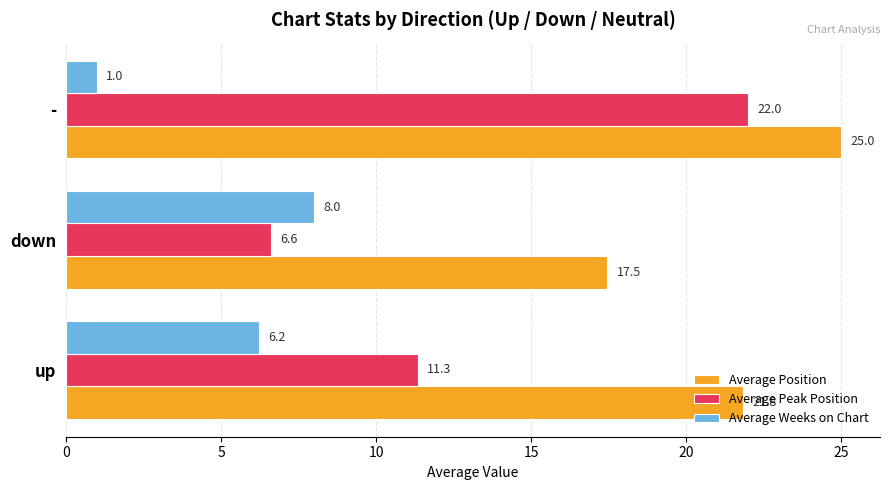

Read the Average Weeks on Chart value at down.

8.0